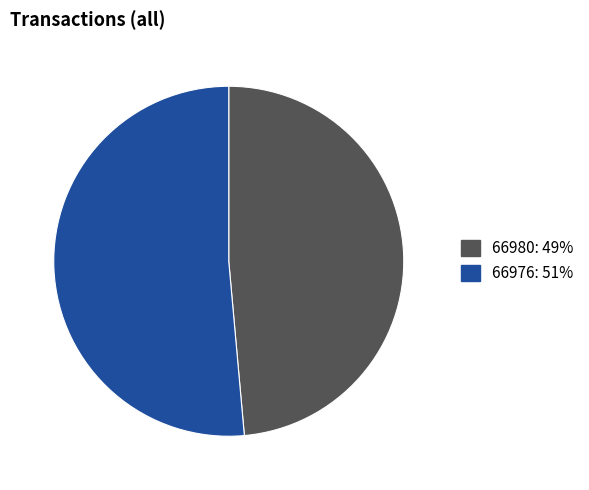

Which slice is the smallest?

66980